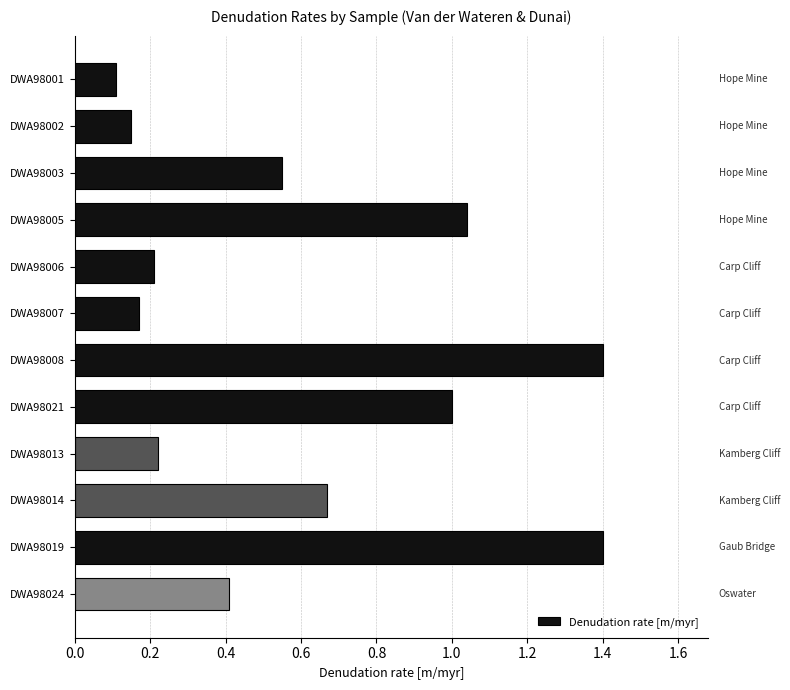

What position from the top is DWA98006?

5